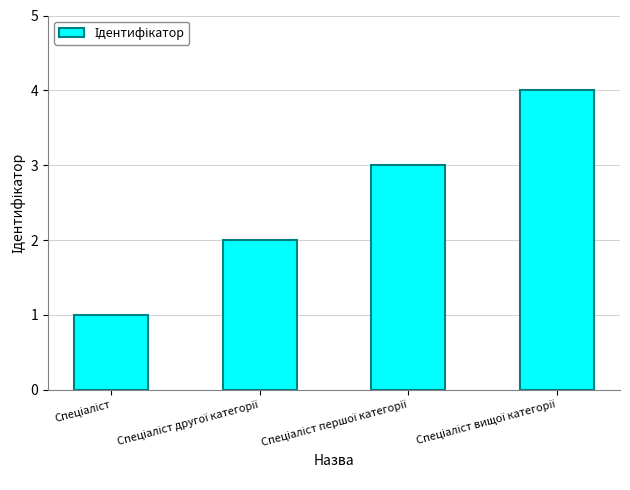

What is the maximum value shown in the chart?

4